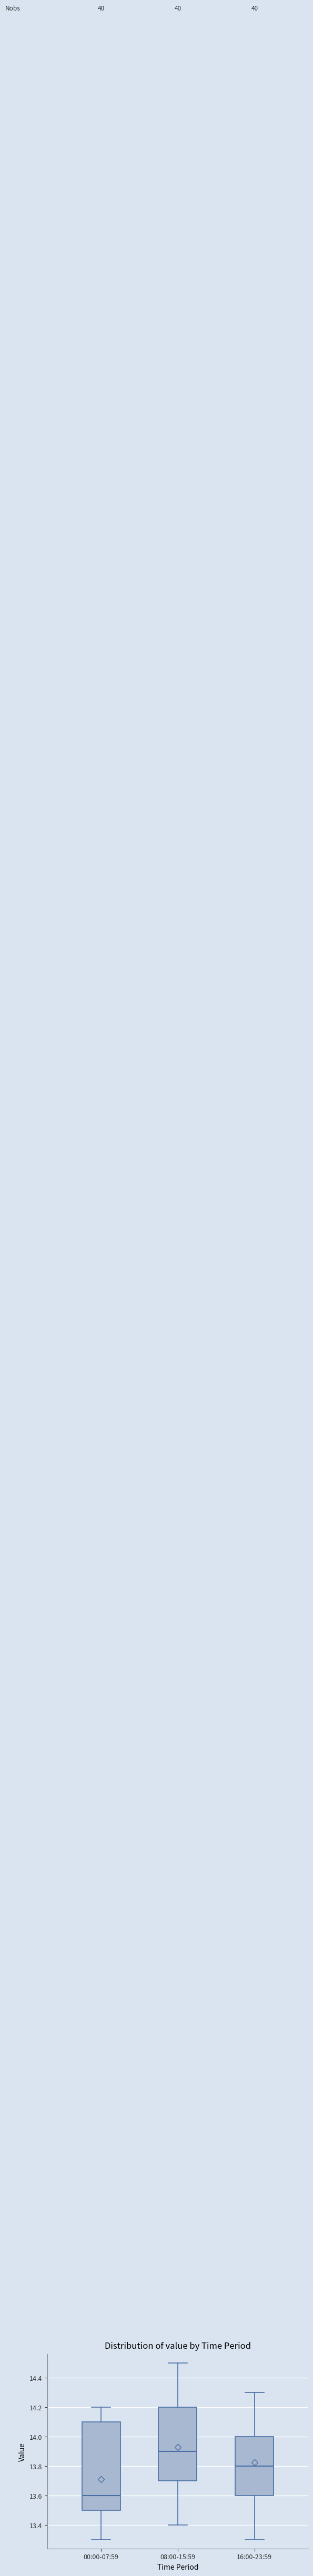

Where does the upper whisker of the box for 00:00-07:59 end on the y-axis? The values are not printed on the chart, so give them approximately, as read against the axis.

14.2